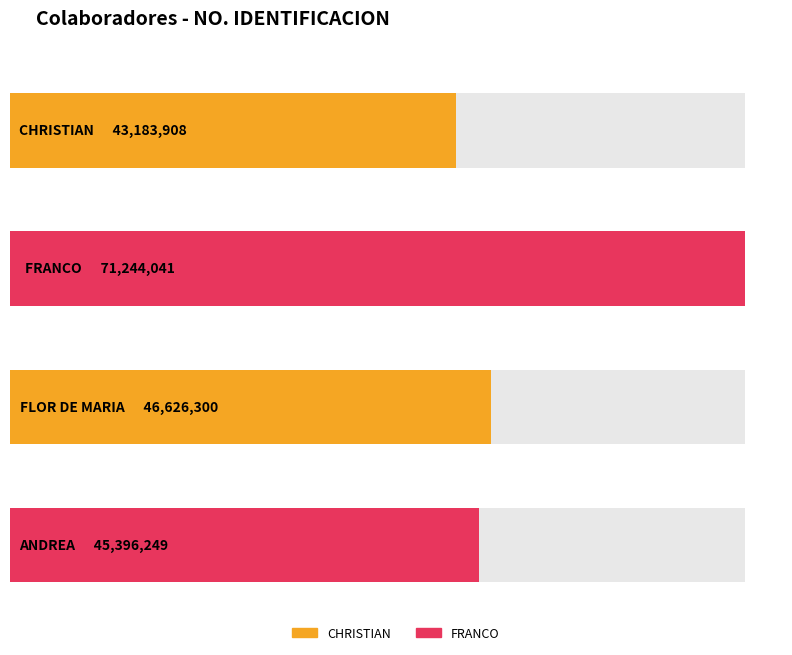

Reading left to right, what are all the values shown in this chart?

43183908	71244041	46626300	45396249